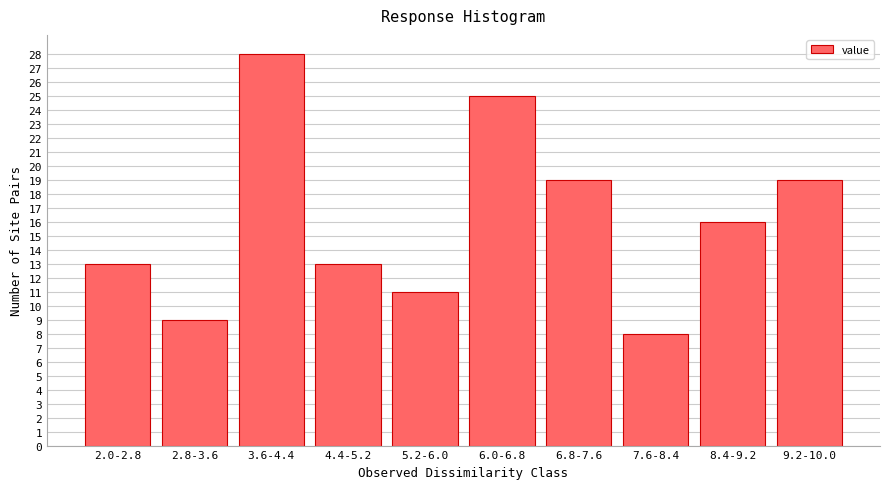

Reading left to right, extract all data points from this chart.

2.0-2.8=13	2.8-3.6=9	3.6-4.4=28	4.4-5.2=13	5.2-6.0=11	6.0-6.8=25	6.8-7.6=19	7.6-8.4=8	8.4-9.2=16	9.2-10.0=19